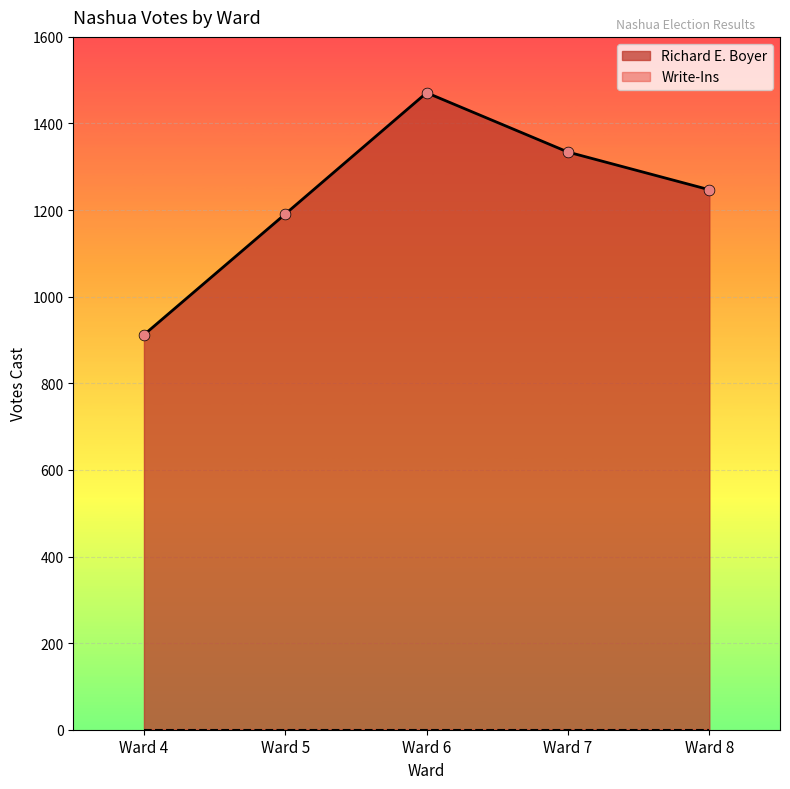

Which has a higher value, Ward 5 or Ward 6?

Ward 6